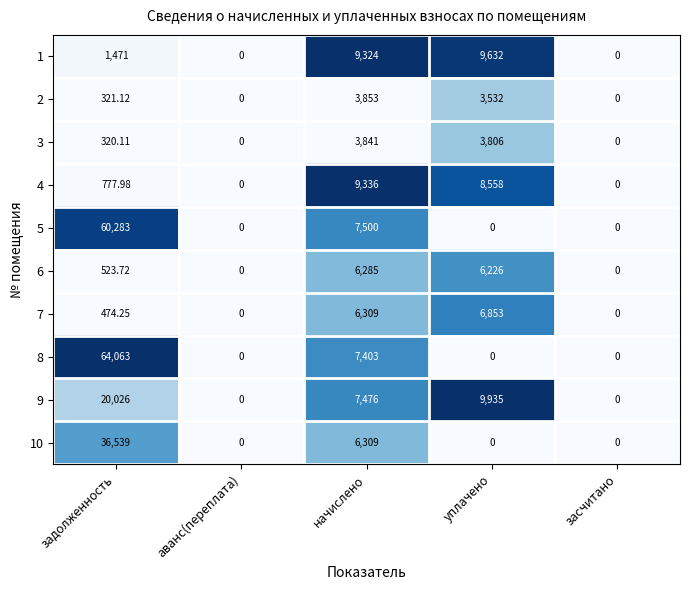

Where is 3 nearest to the value 1920?

задолженность